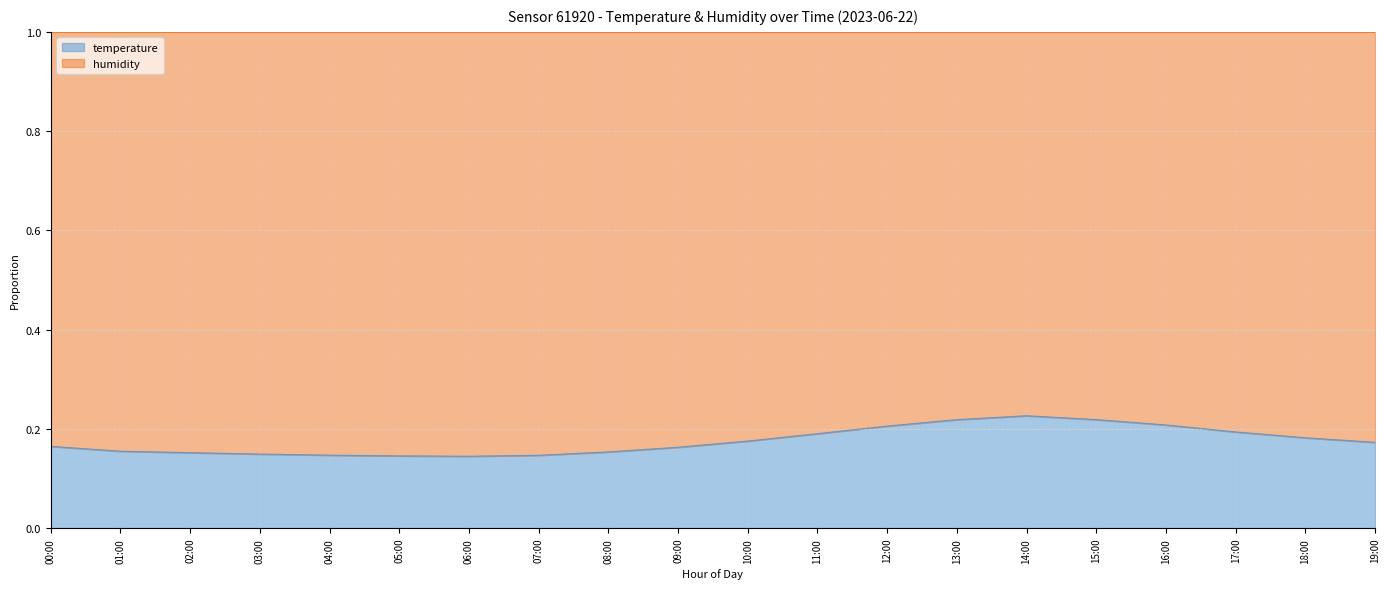

What is the smallest value displayed?

0.1